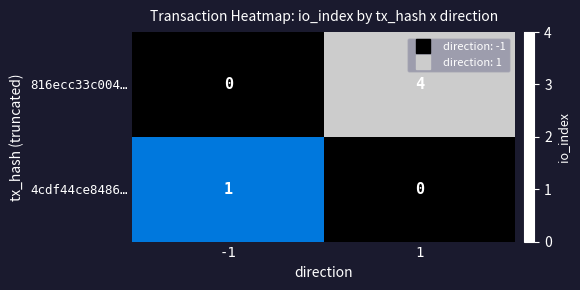

What is the greatest value displayed?

4